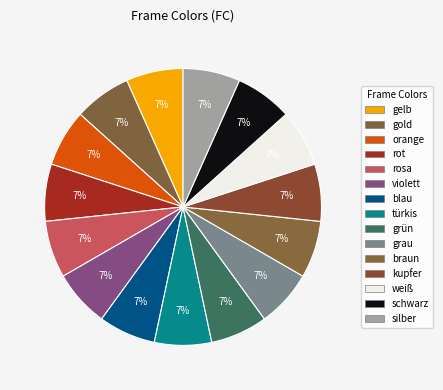

What is the smallest slice in the pie chart?

gelb